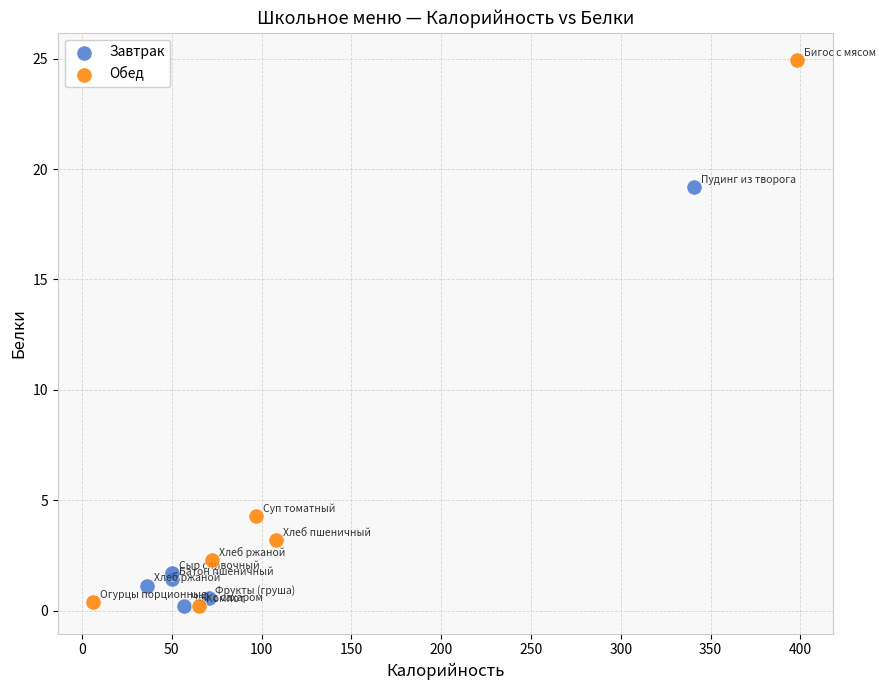

Which series has the widest spread of Y values?

Обед